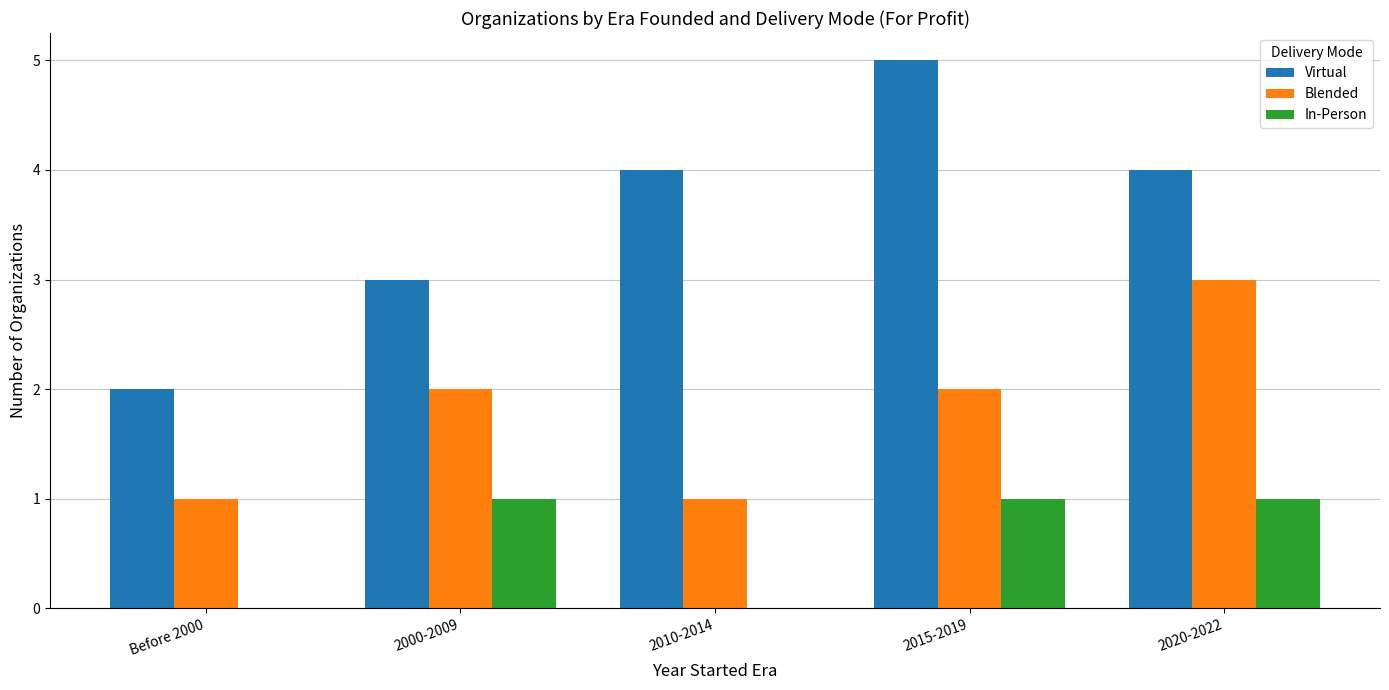

What is the greatest value displayed?

5